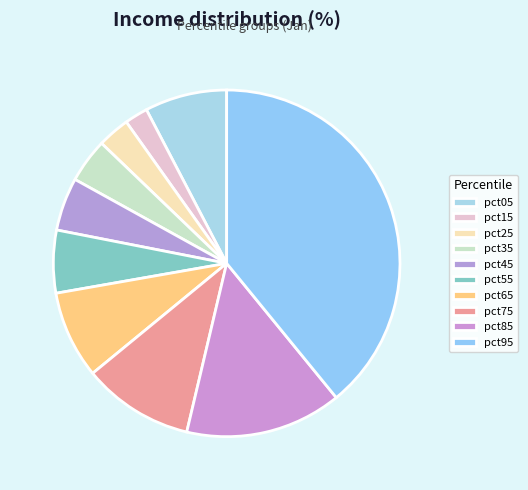

Between pct35 and pct85, which is larger?

pct85